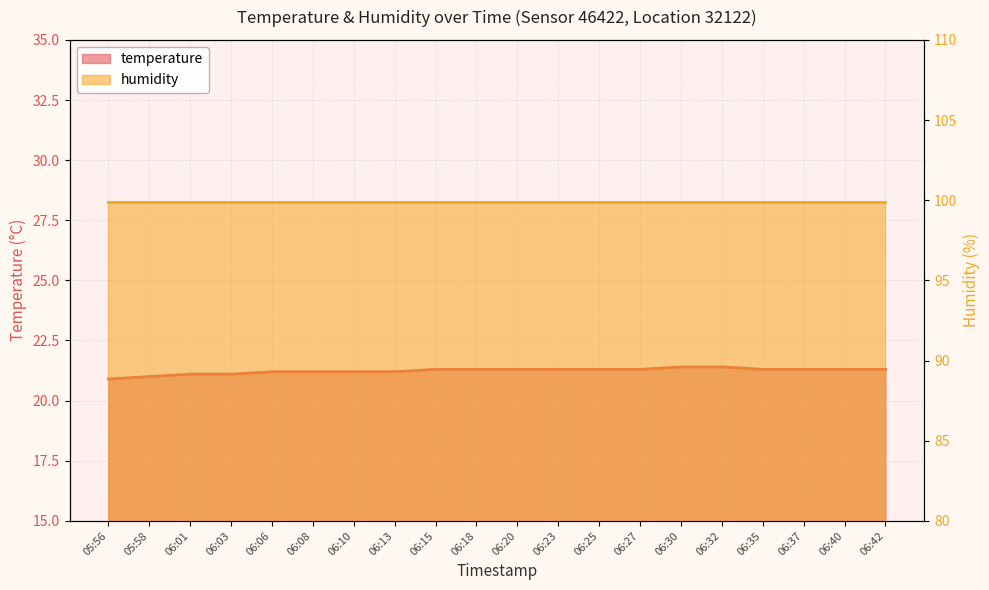

What is the difference between the maximum and minimum values?

0.5